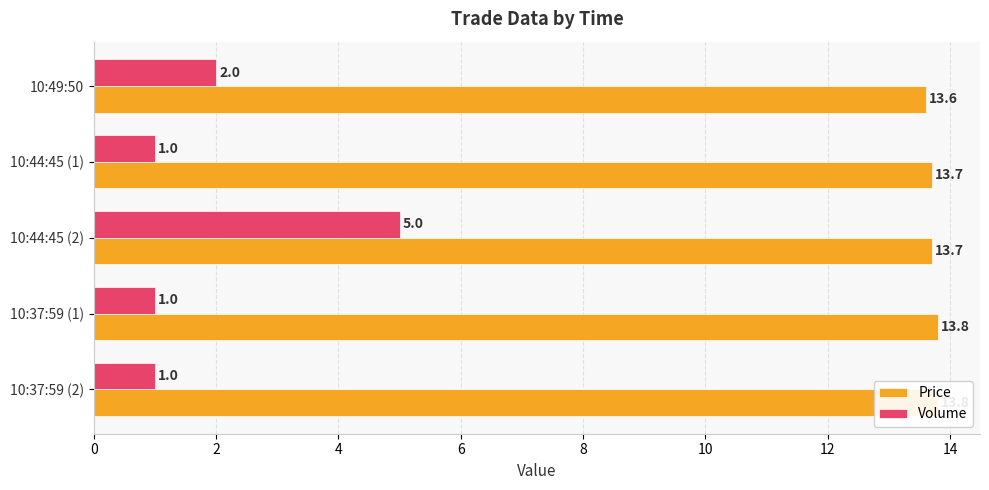

What is the sum of all Price values?

68.6